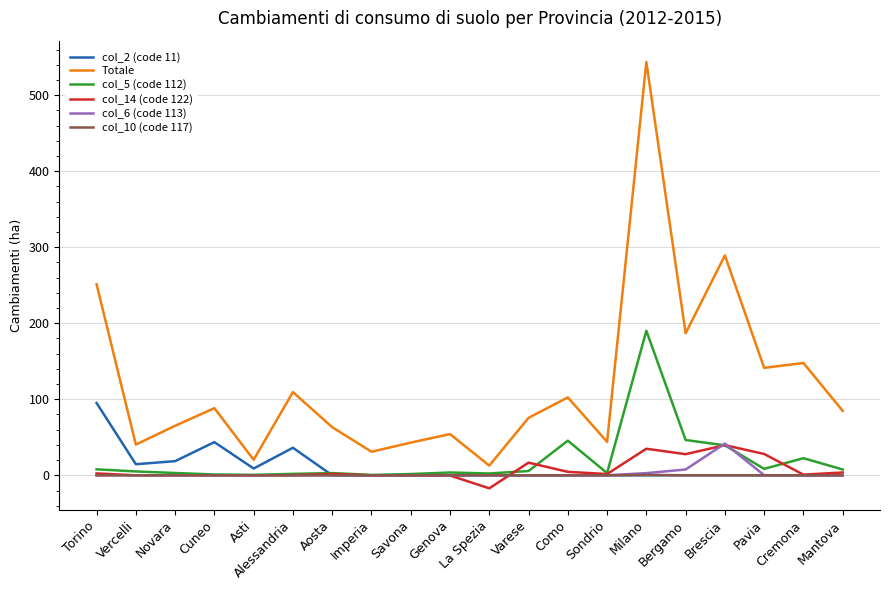

The value of col_10 (code 117) at Sondrio is 0.0. True or false?

True